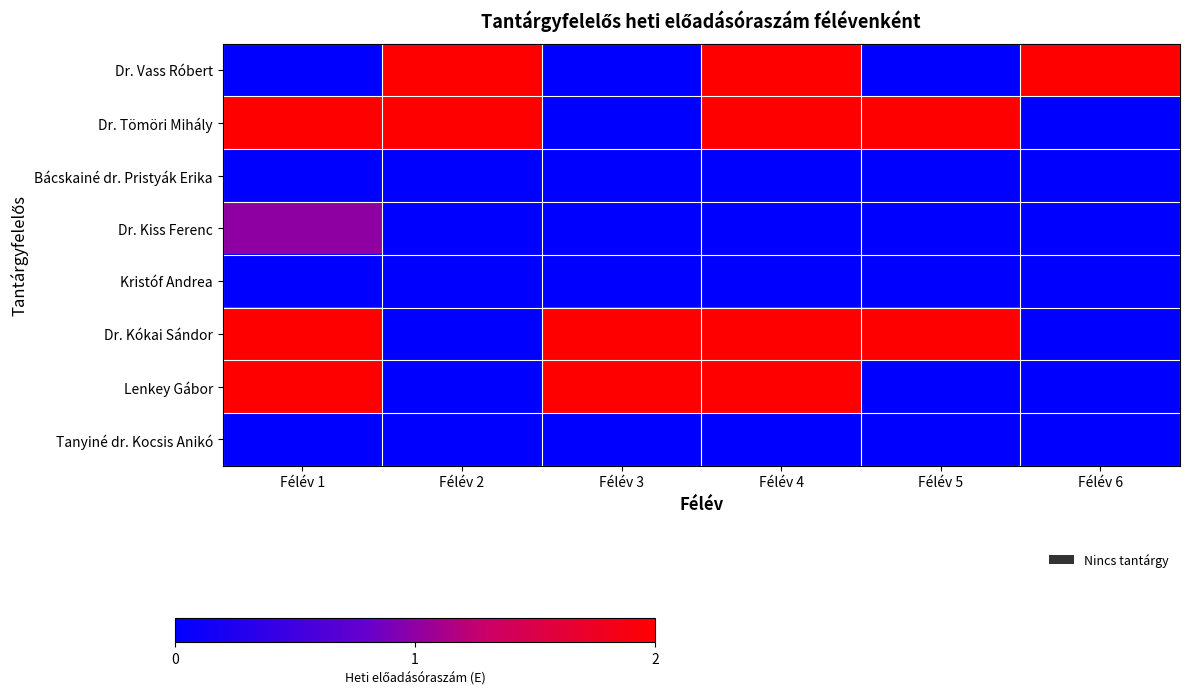

List the series in order of their peak value, lowest first.

Bácskainé dr. Pristyák Erika, Kristóf Andrea, Tanyiné dr. Kocsis Anikó, Dr. Kiss Ferenc, Dr. Vass Róbert, Dr. Tömöri Mihály, Dr. Kókai Sándor, Lenkey Gábor